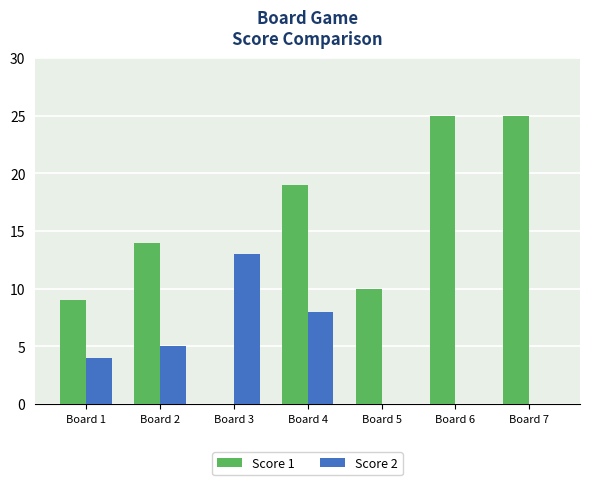

What is the sum of the Score 1 values at Board 2 and Board 1?

23